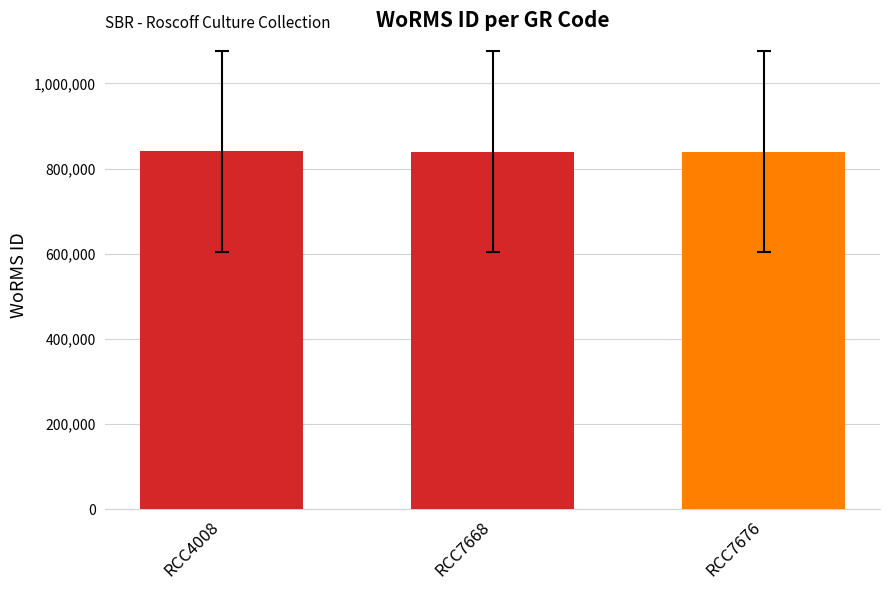

The value at RCC4008 is 840799. True or false?

True